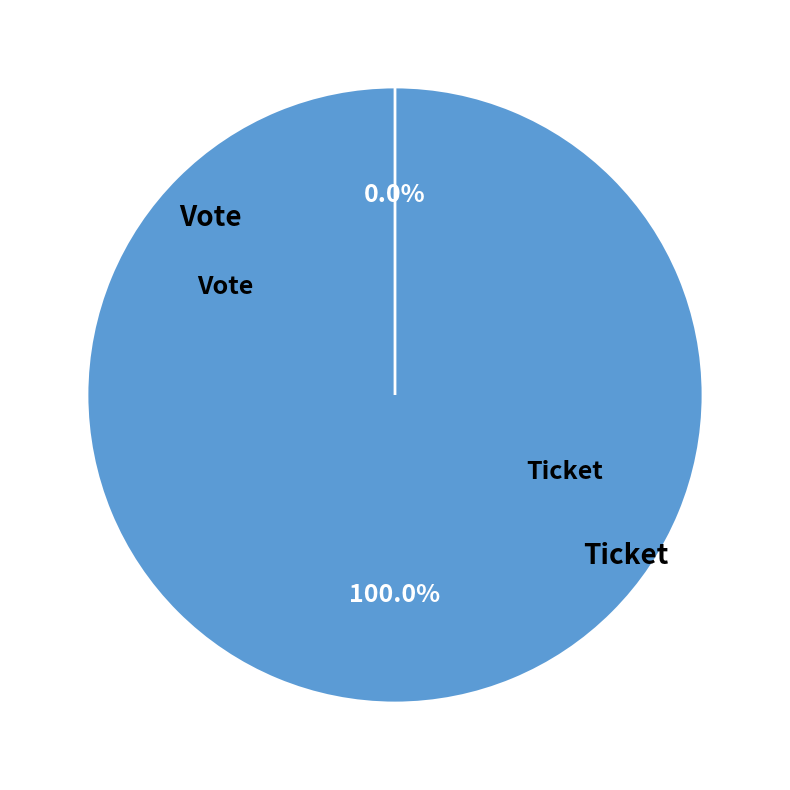

Is there a majority slice in this chart?

Yes